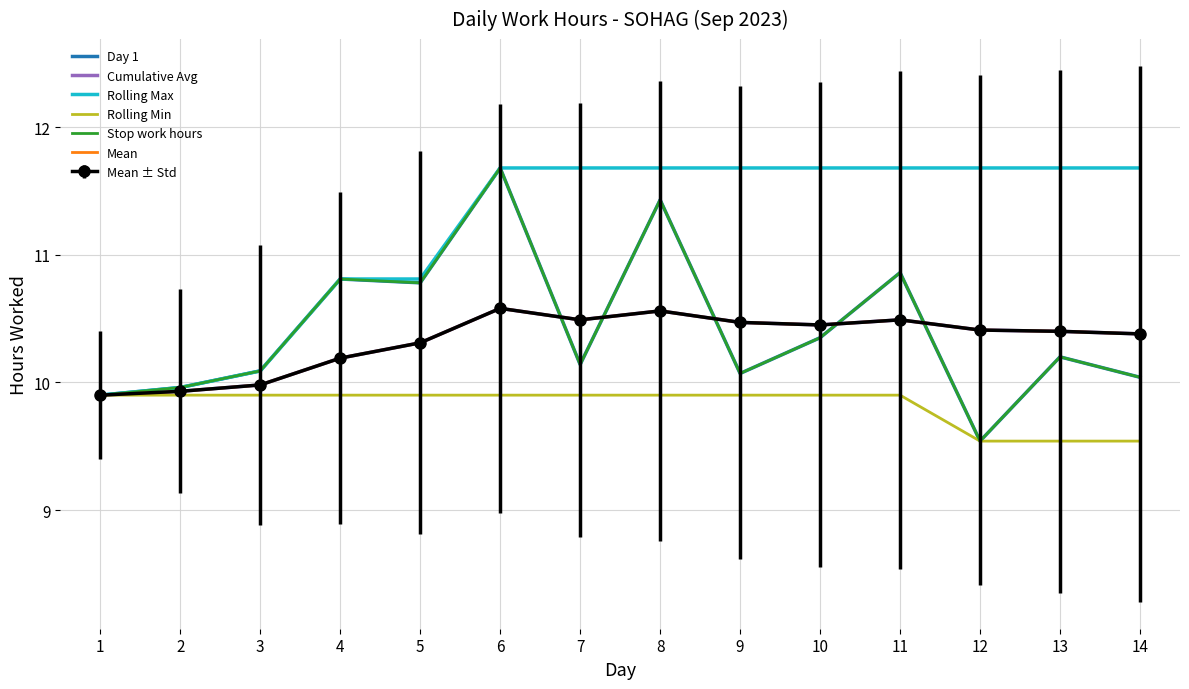

Where is the first local maximum for Cumulative Avg?

6